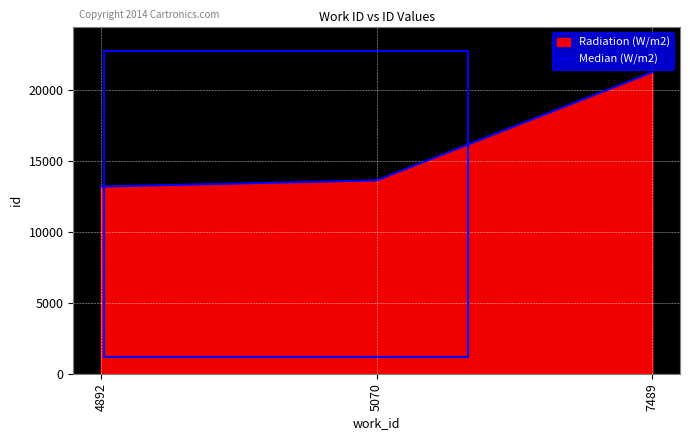

Which has a higher value, 5070 or 7489?

7489